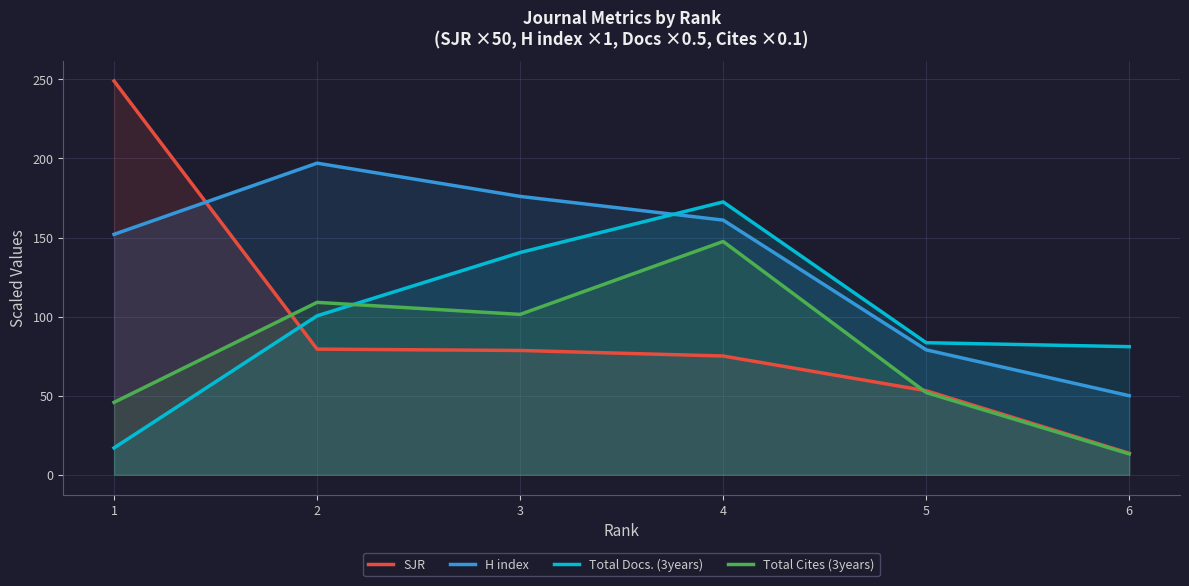

What are all the series names shown in the legend?

SJR, H index, Total Docs. (3years), Total Cites (3years)